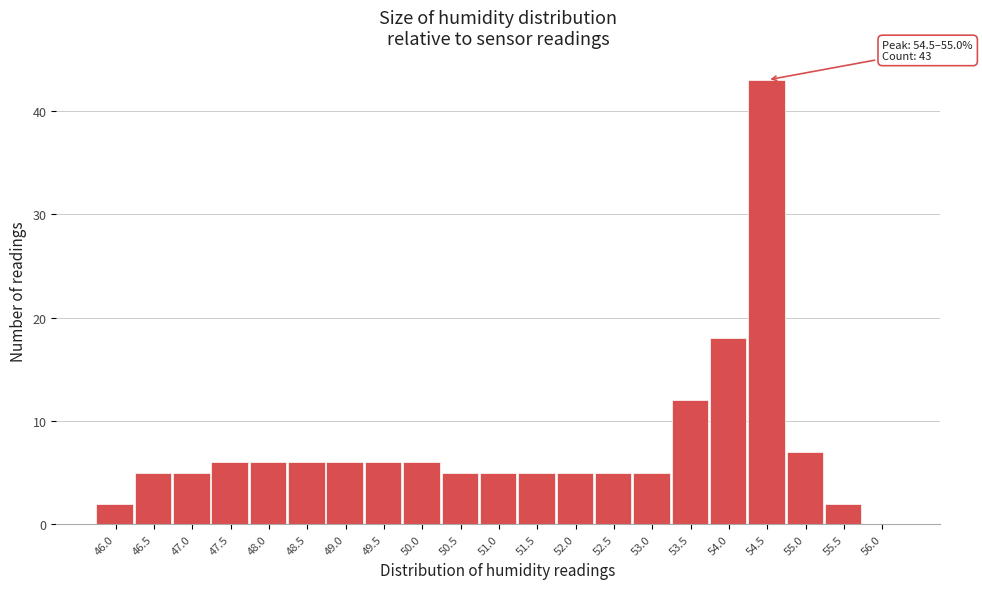

Reading left to right, extract all data points from this chart.

46.0=2	46.5=5	47.0=5	47.5=6	48.0=6	48.5=6	49.0=6	49.5=6	50.0=6	50.5=5	51.0=5	51.5=5	52.0=5	52.5=5	53.0=5	53.5=12	54.0=18	54.5=43	55.0=7	55.5=2	56.0=0